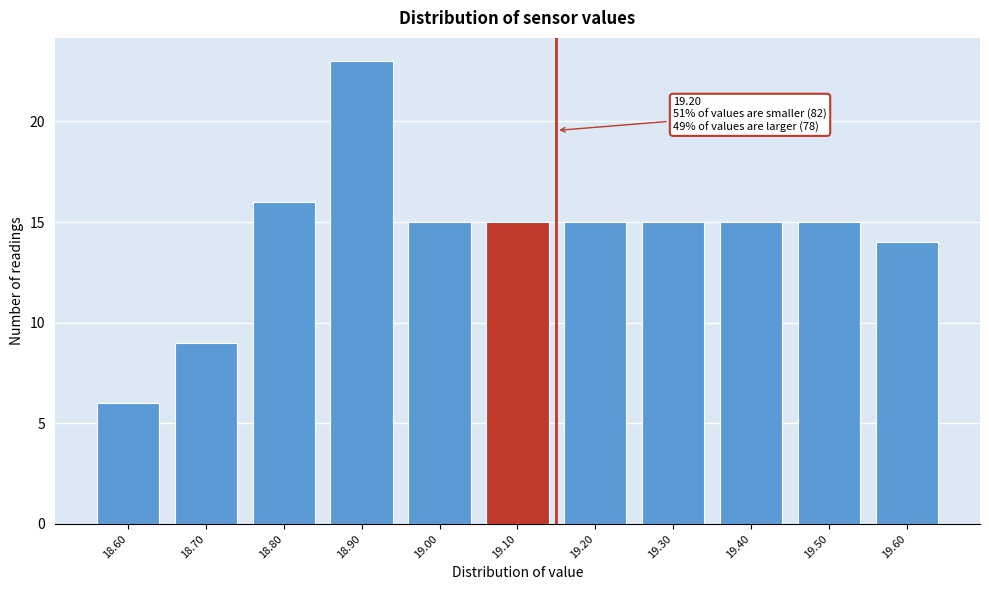

Reading left to right, what are all the values shown in this chart?

6	9	16	23	15	15	15	15	15	15	14